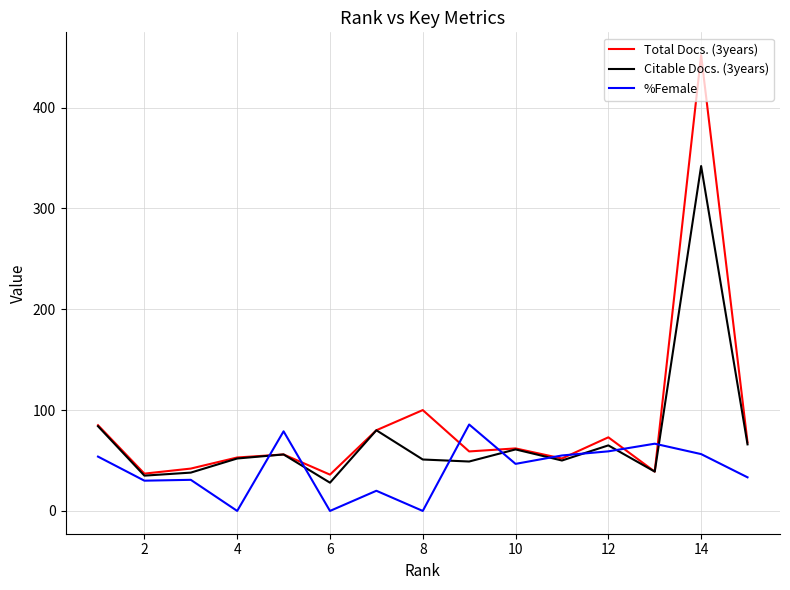

True or false: Citable Docs. (3years) and %Female intersect in this chart.

True